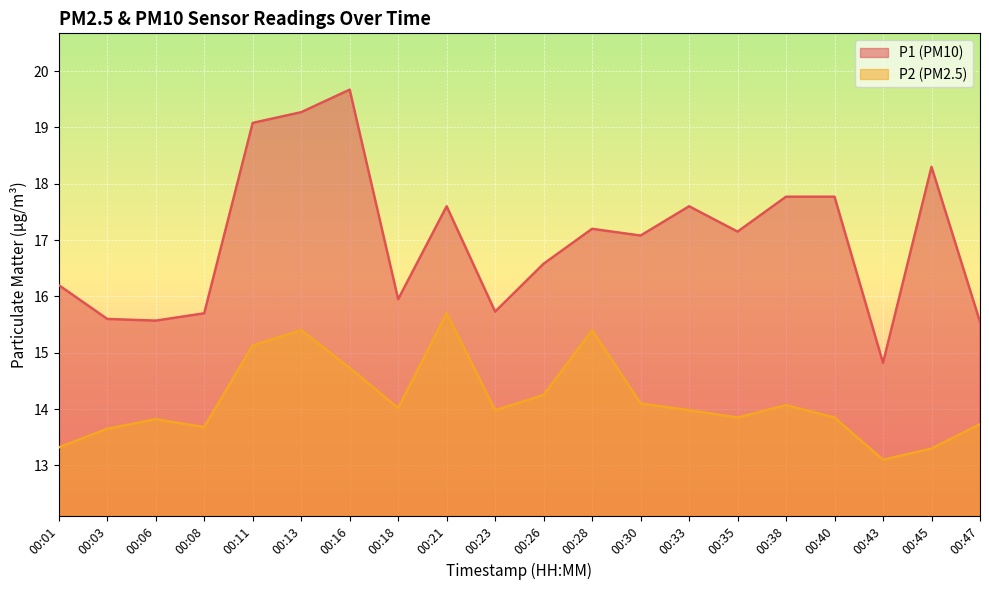

What is the sum of all P2 values?

283.1